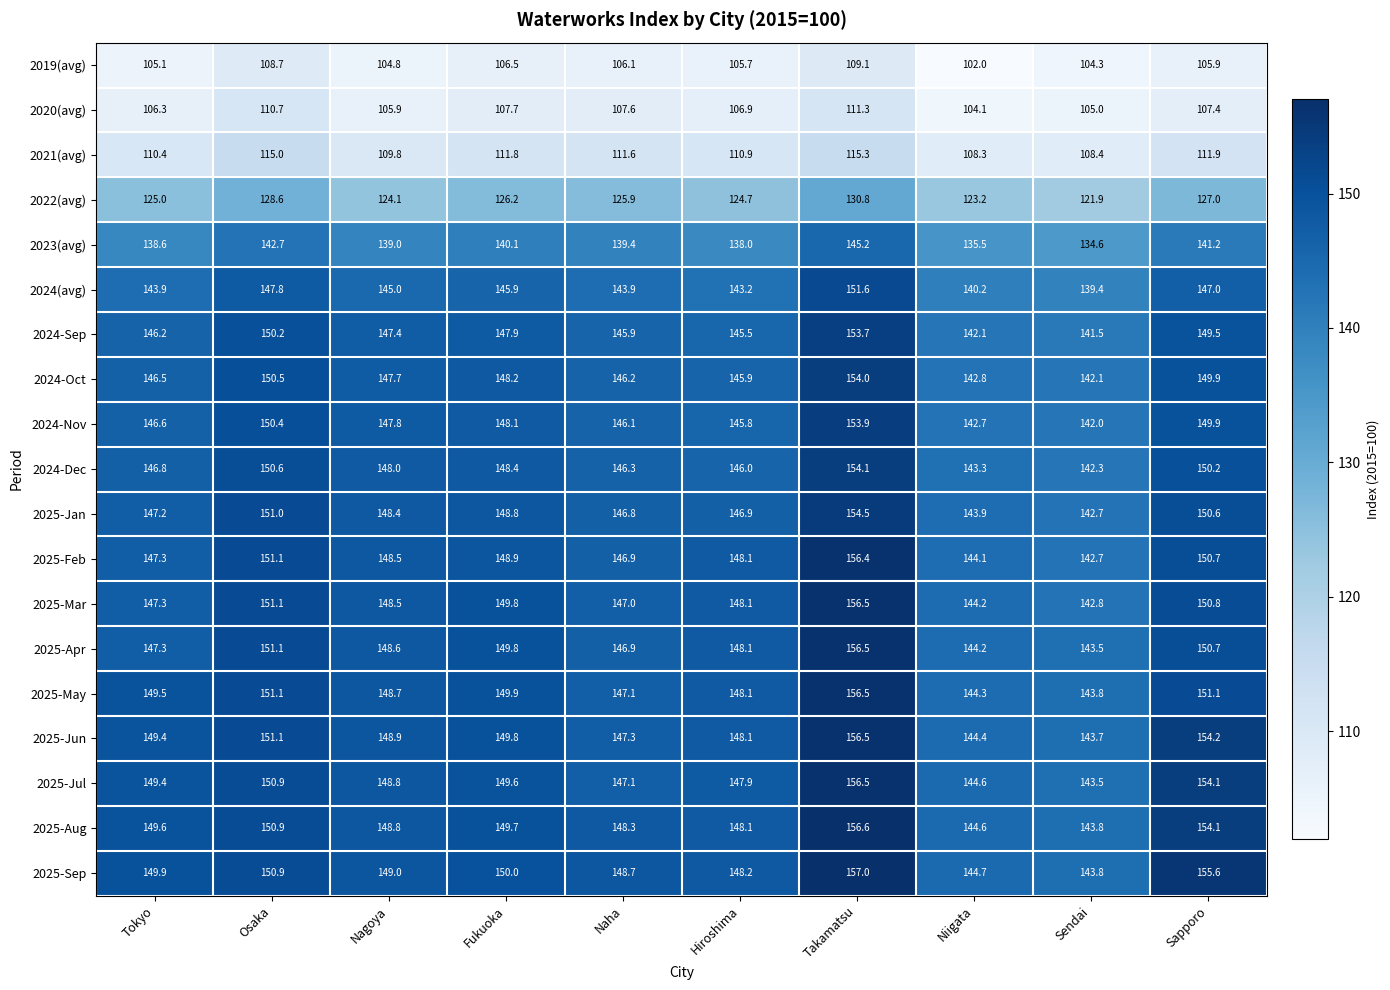

What is the difference between the highest and lowest values at Nagoya?

44.2